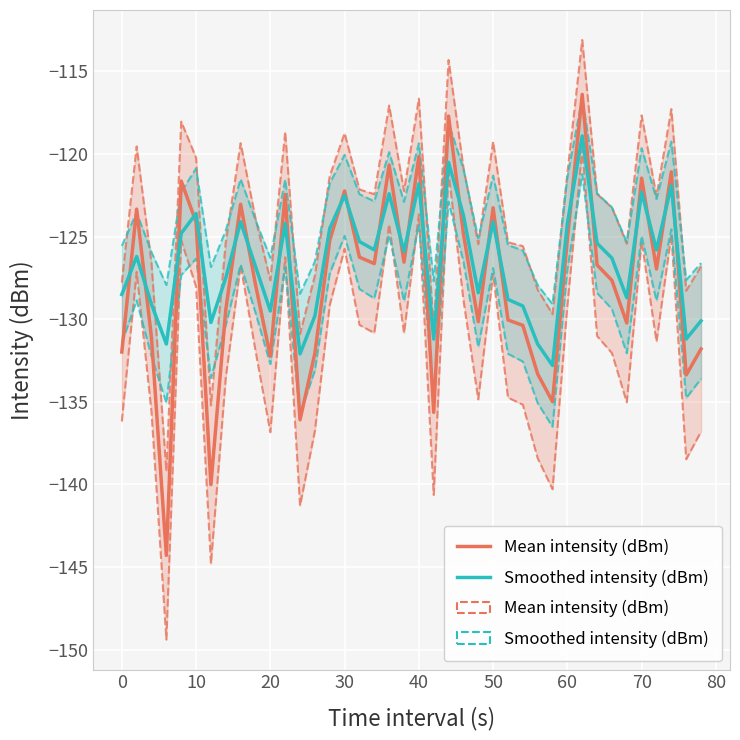

What is the minimum value for Smoothed intensity (dBm)?

-132.8